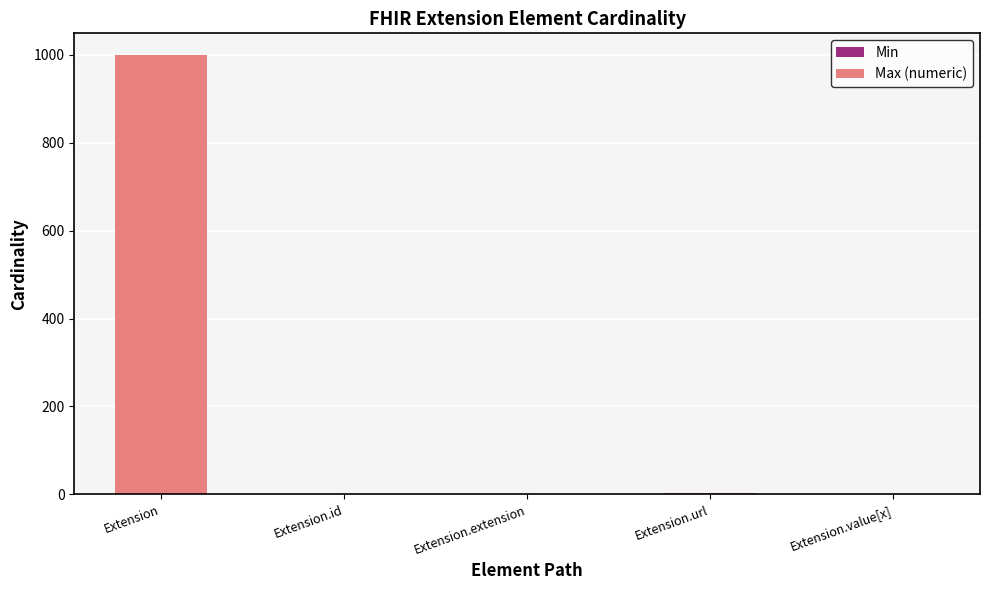

Are the bars horizontal?

No